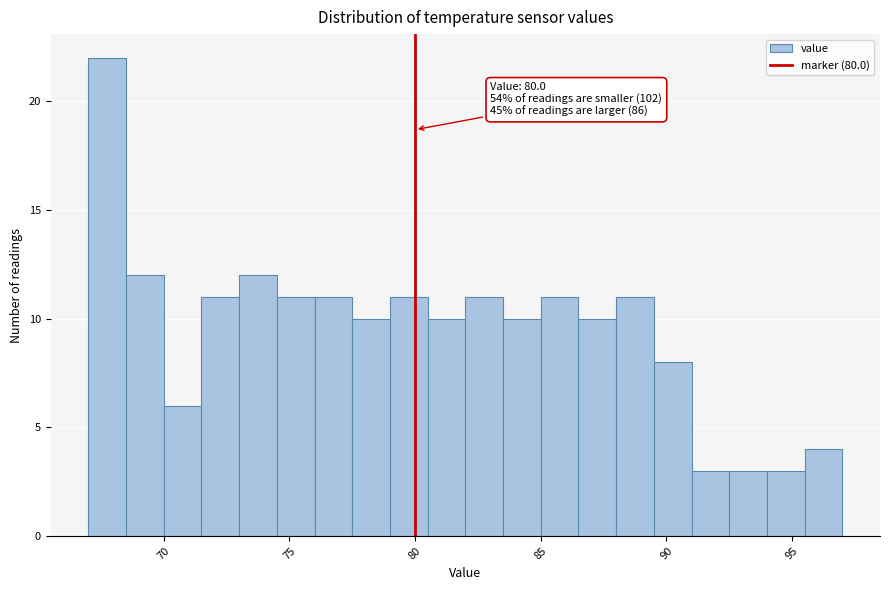

Around what value on the x-axis is the tallest bar? Give the approximate position of its centre, as read against the axis.

68.0